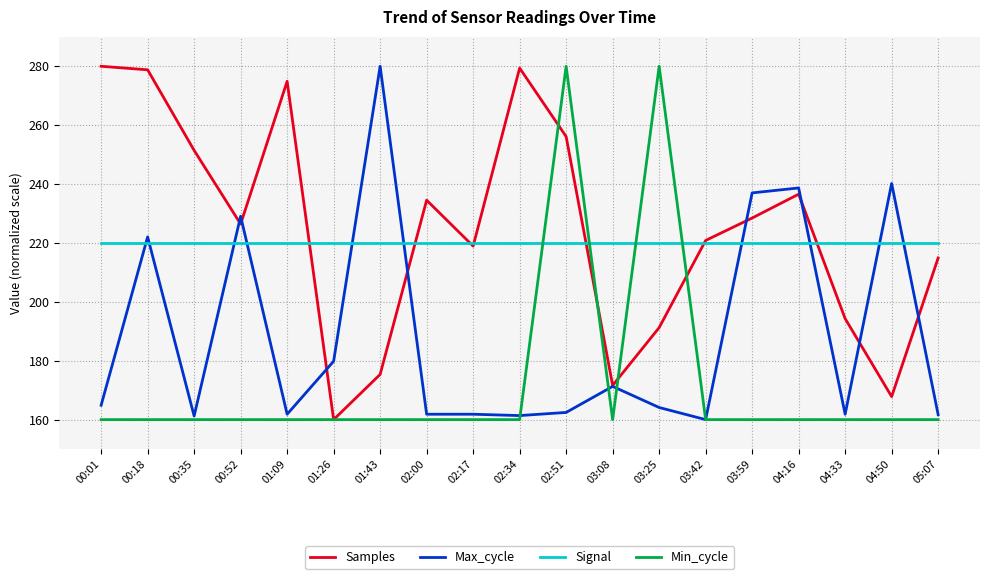

The Samples series shows 279.4 at 02:34. True or false?

True